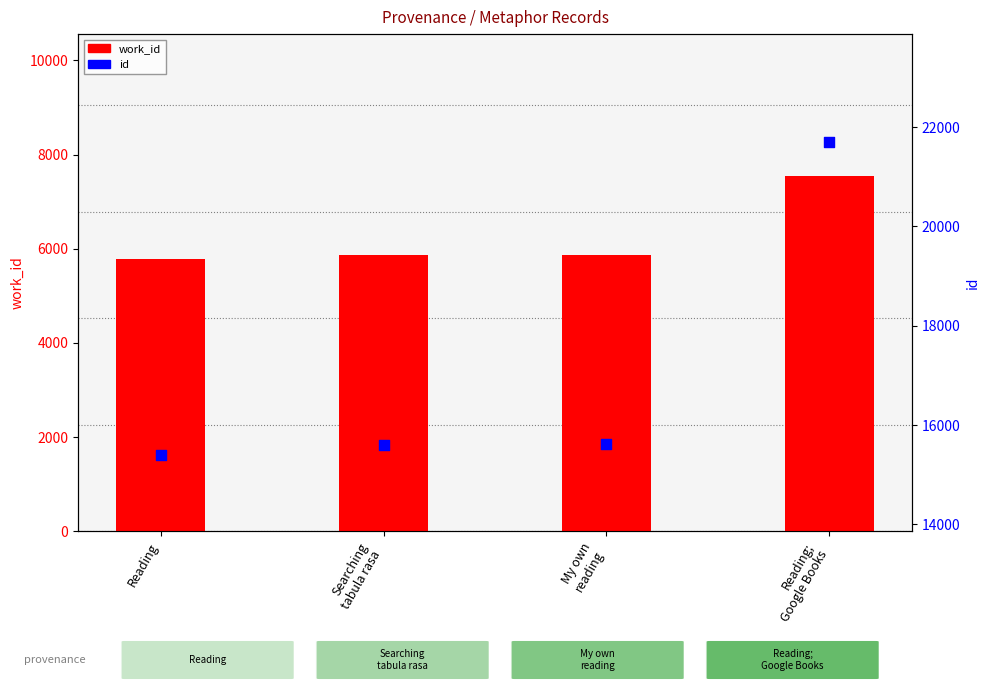

What is the total value across all series at Reading?

21177